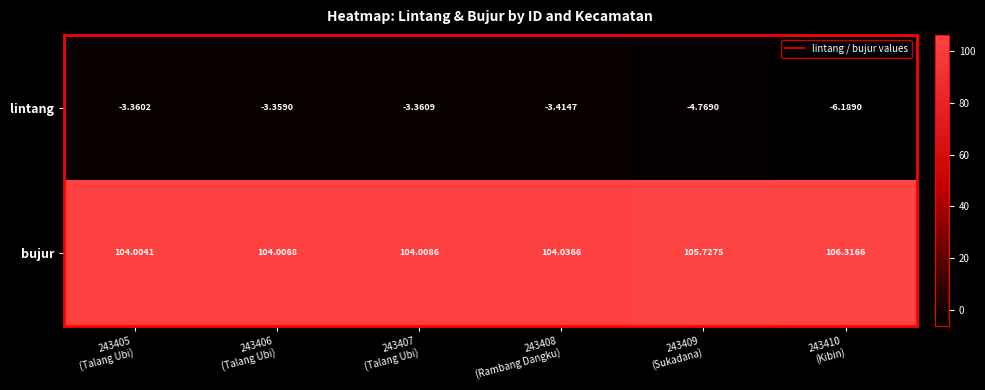

Which series has the largest total across all categories?

bujur